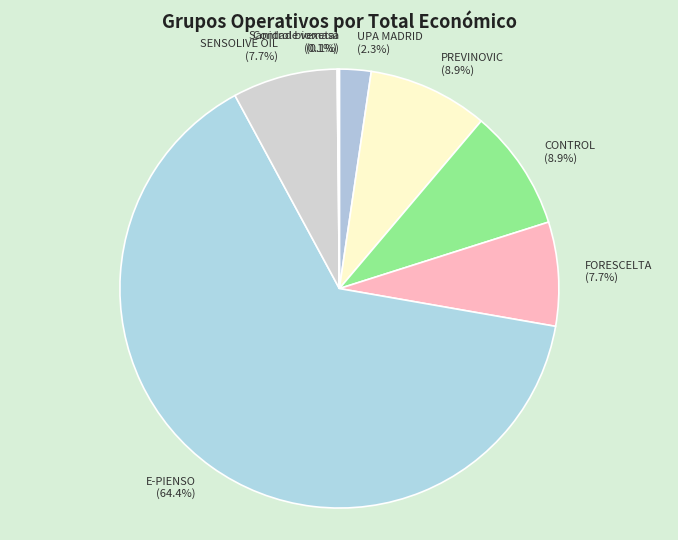

What percentage is the CONTROL slice, to the nearest percent?

9%